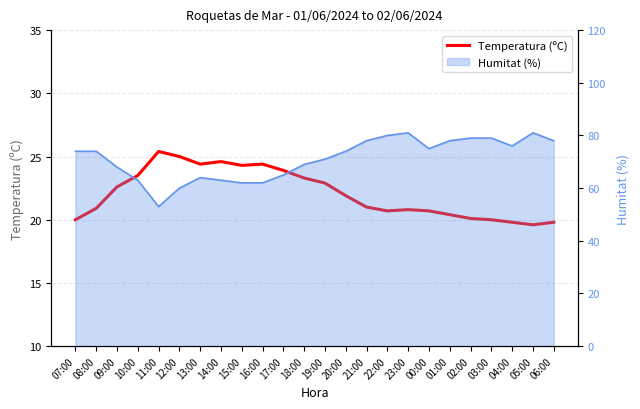

The value at 08:00 is 20.9. True or false?

True